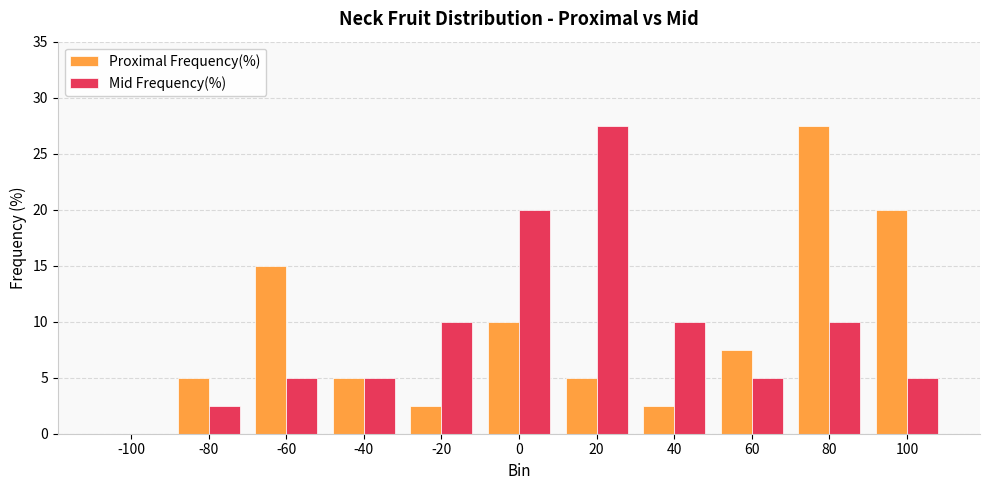

How many positive values does the Mid Frequency(%) series have?

10